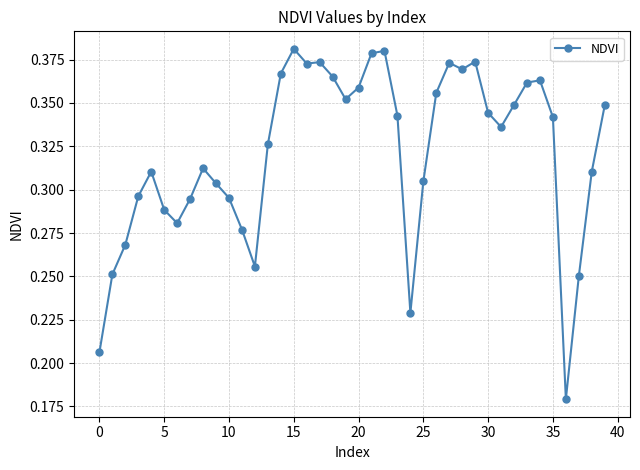

How many categories are shown in the chart?

40